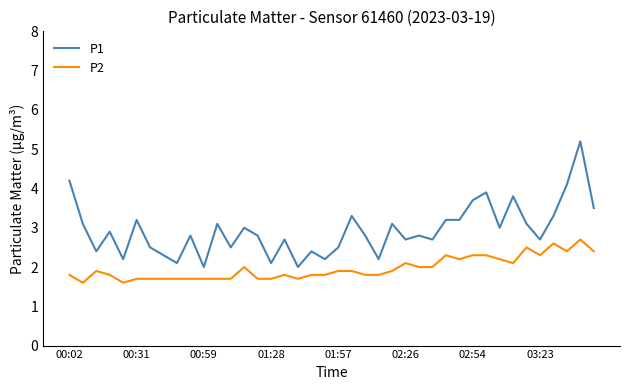

Rank the series by their average value, from lowest to highest.

P2, P1